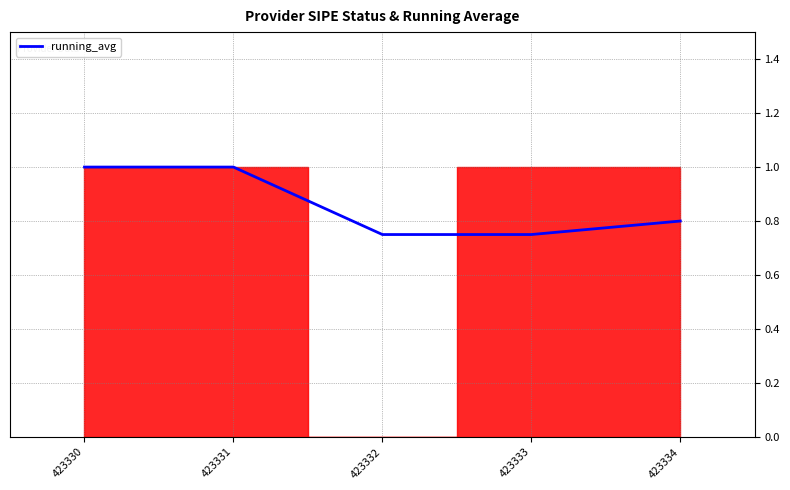

What is the maximum value shown in the chart?

1.0